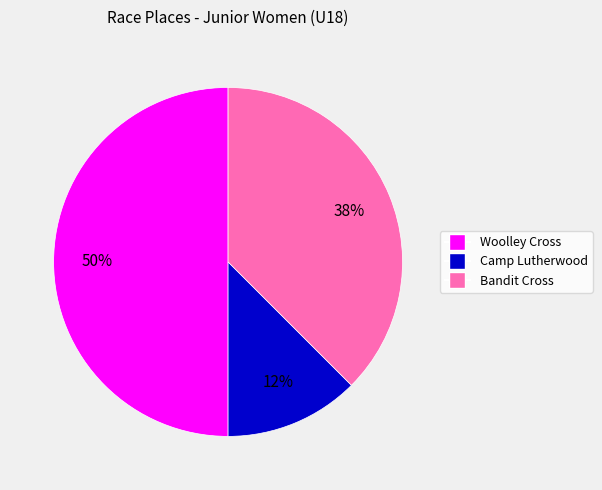

Which slice is the smallest?

Camp Lutherwood